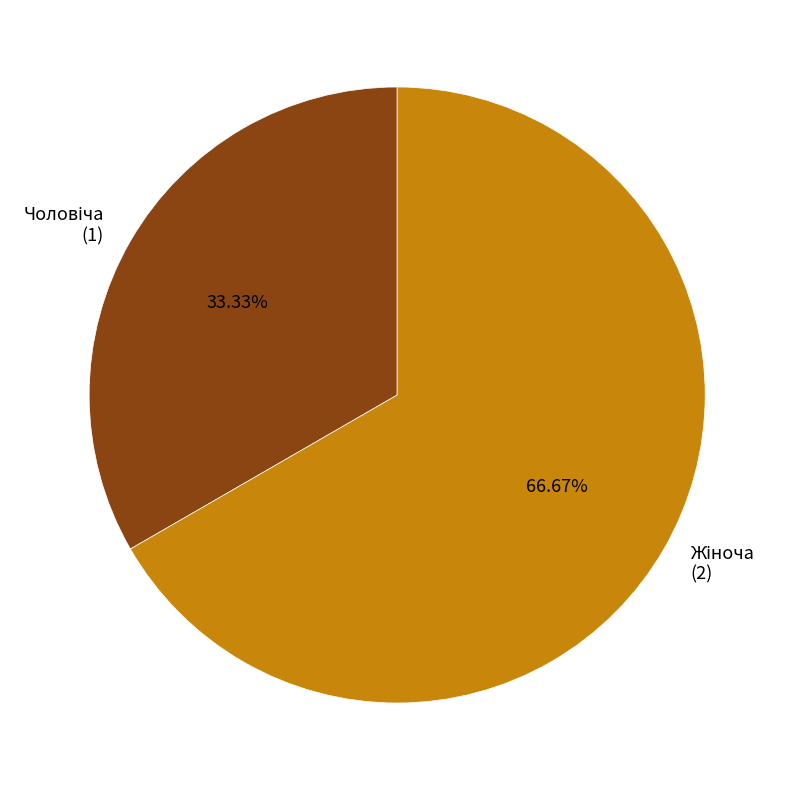

How many slices are in this pie chart?

2